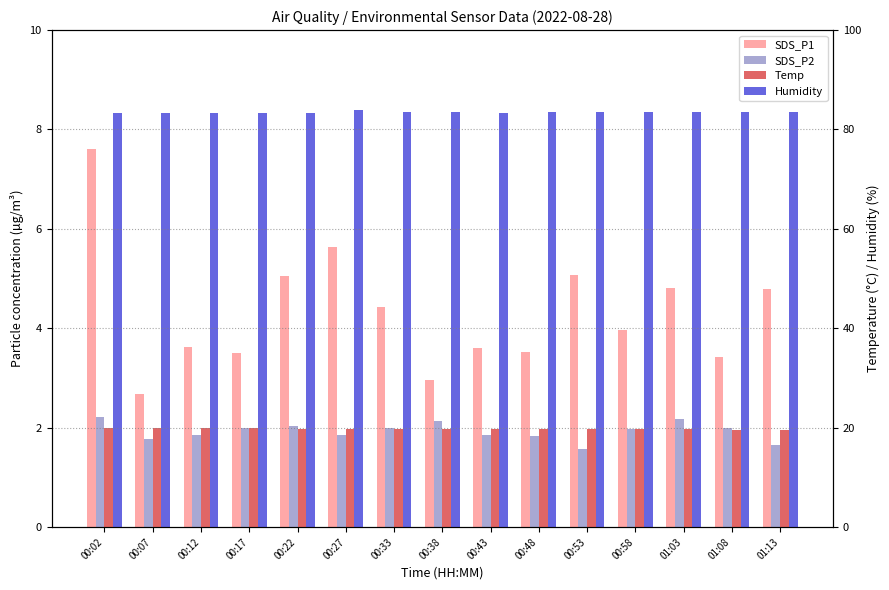

The value of Temp at 00:17 is 34.7. True or false?

False